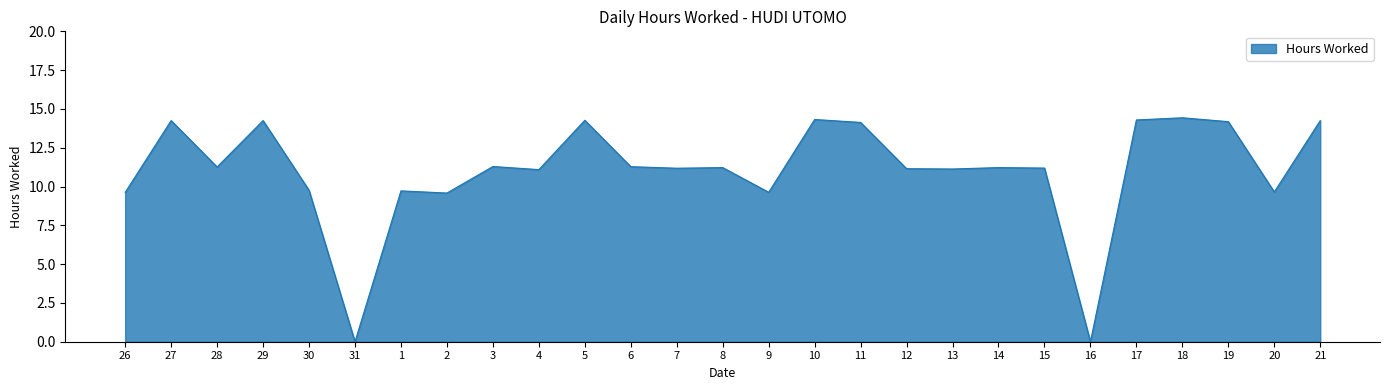

Where is the first local maximum?

27